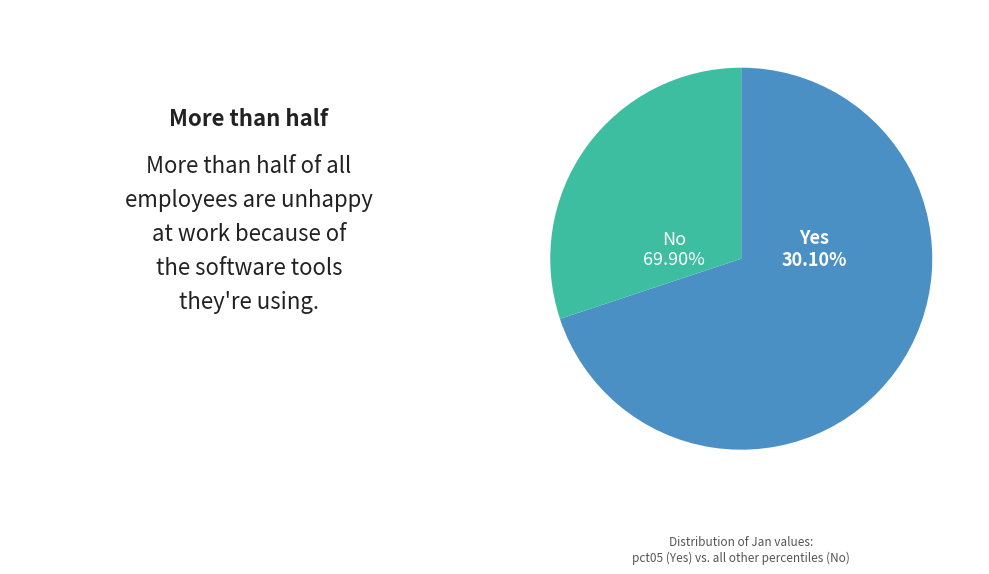

Which category has the biggest portion of the pie?

pct05